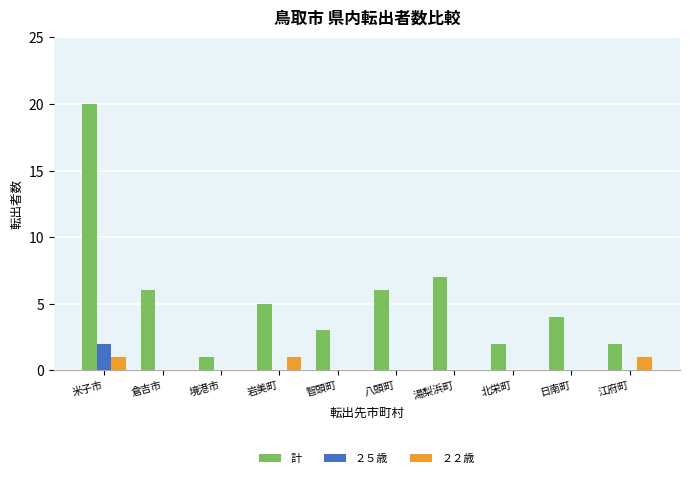

What is the greatest value displayed?

20